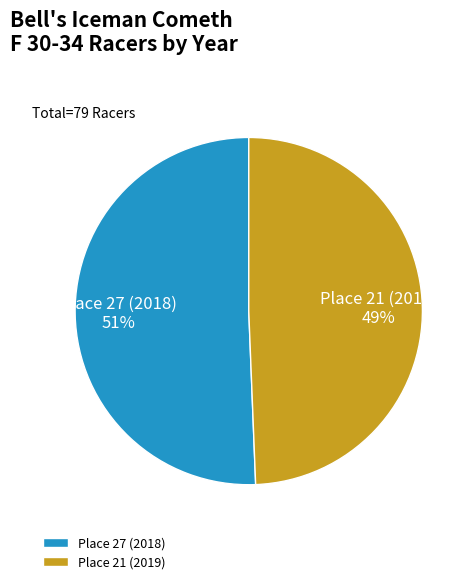

Count the number of slices in the pie.

2